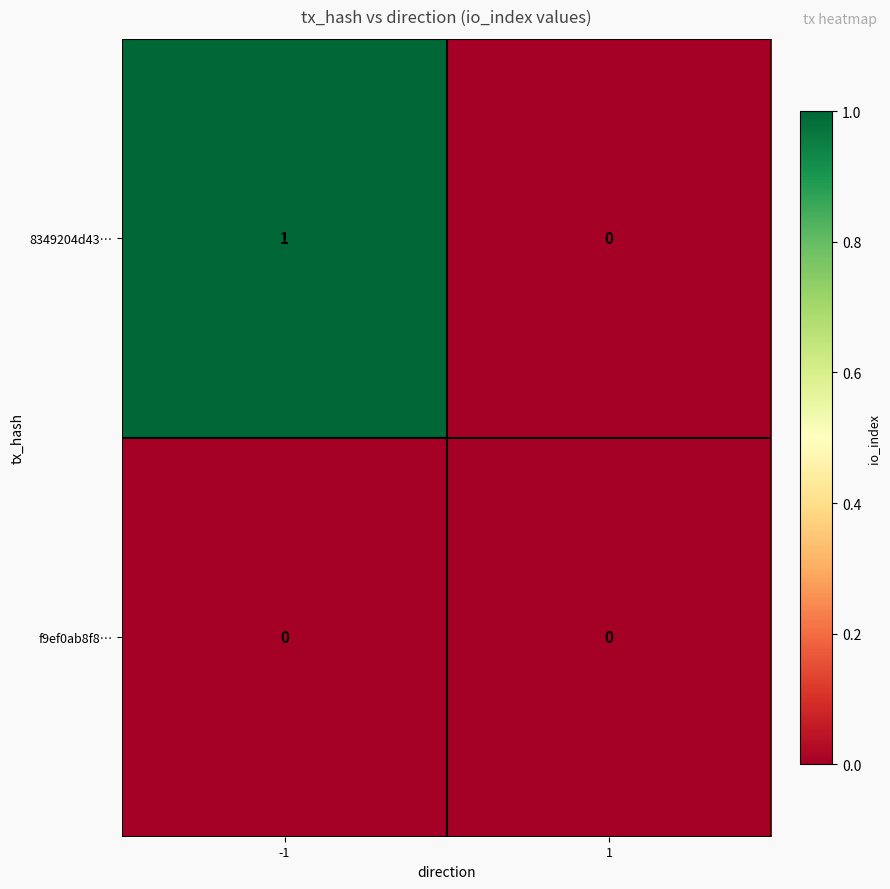

Is the value of f9ef0ab8f8… at 1 greater than the value of 8349204d43… at -1?

No